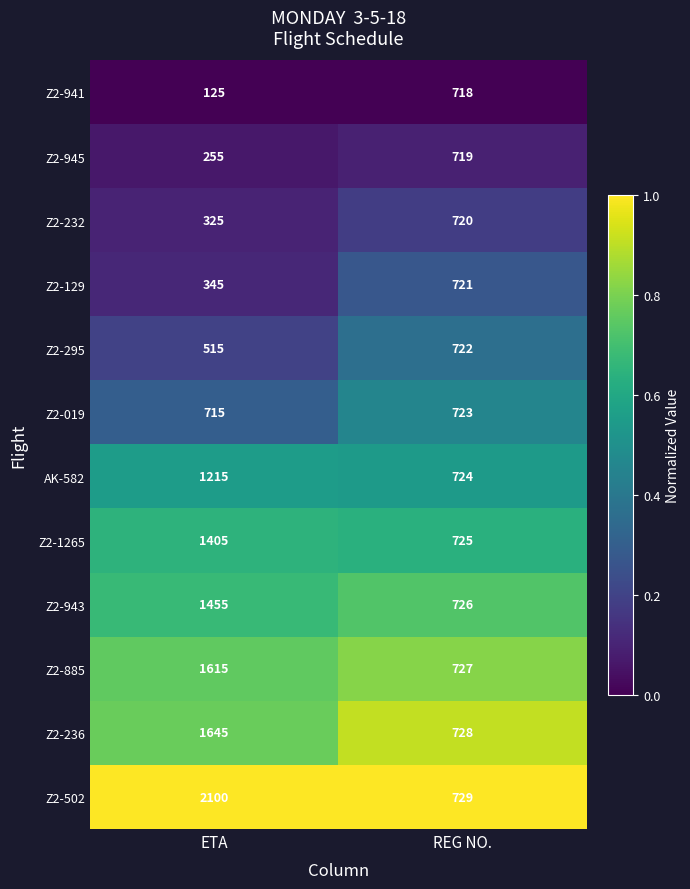

Reading right to left, what are all the values shown in this chart?

Z2-941: REG NO.=718	ETA=125
Z2-945: REG NO.=719	ETA=255
Z2-232: REG NO.=720	ETA=325
Z2-129: REG NO.=721	ETA=345
Z2-295: REG NO.=722	ETA=515
Z2-019: REG NO.=723	ETA=715
AK-582: REG NO.=724	ETA=1215
Z2-1265: REG NO.=725	ETA=1405
Z2-943: REG NO.=726	ETA=1455
Z2-885: REG NO.=727	ETA=1615
Z2-236: REG NO.=728	ETA=1645
Z2-502: REG NO.=729	ETA=2100